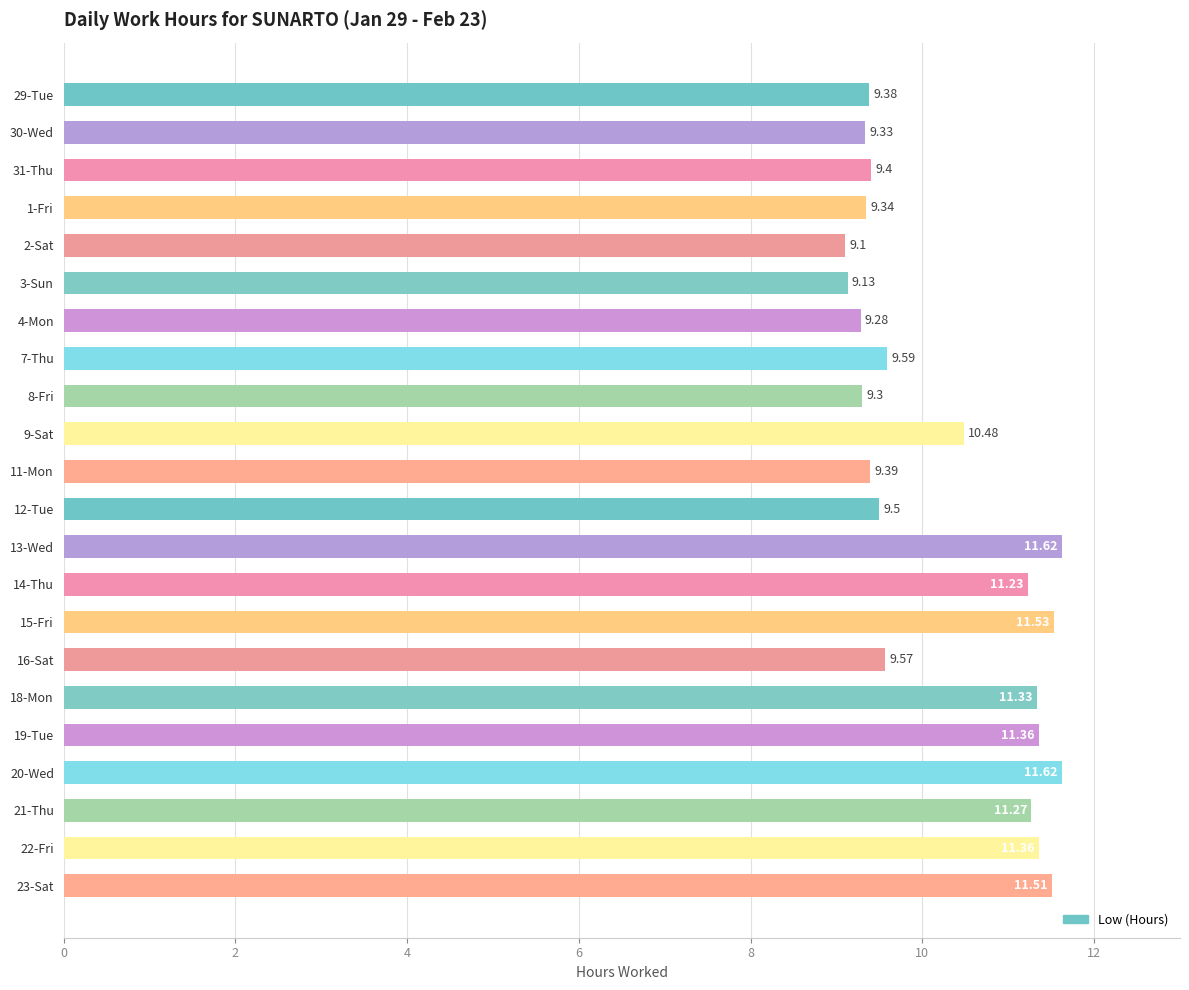

The value at 1-Fri is 9.3. True or false?

True